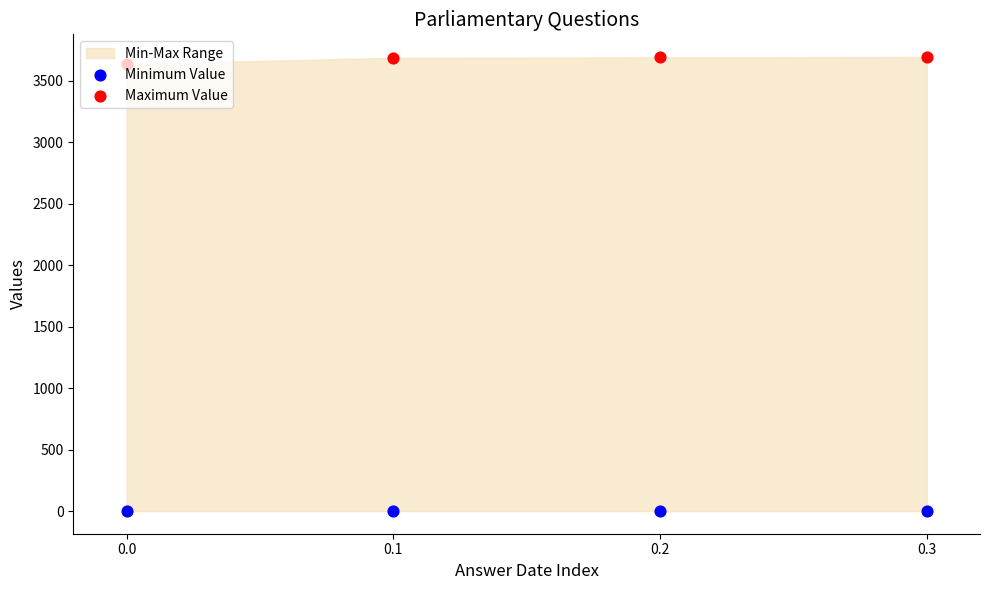

At which category is the sum across all series the highest?

0.3